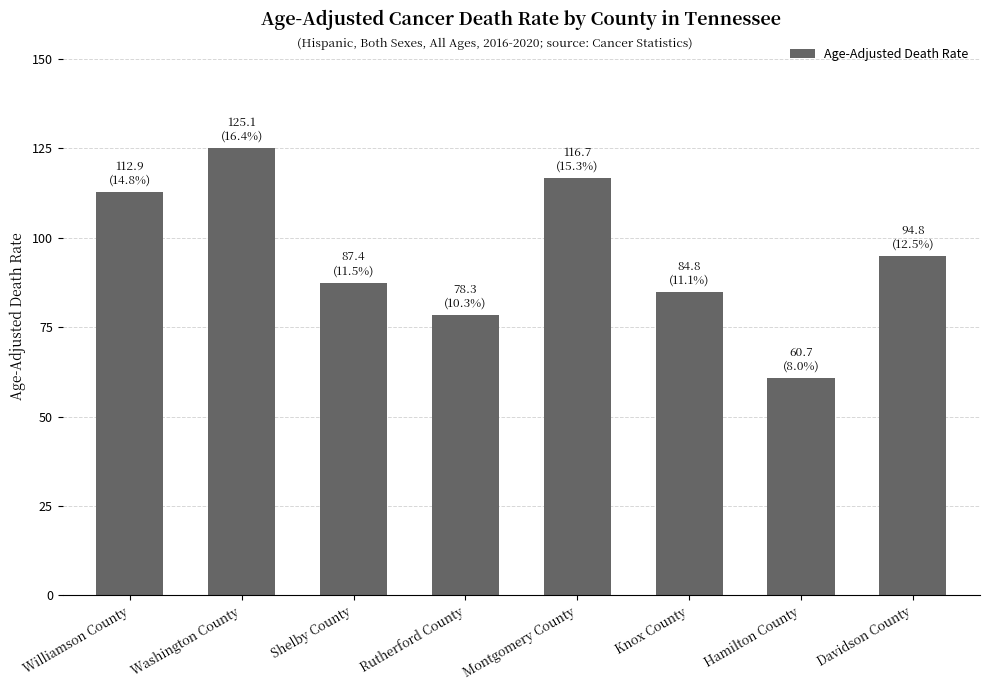

The chart shows a value of 125.1 at Washington County. True or false?

True